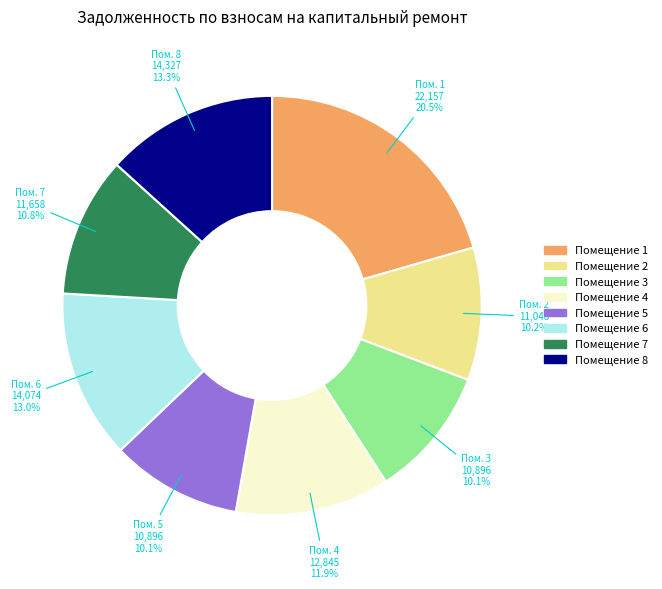

Is there any slice that represents more than half of the pie?

No